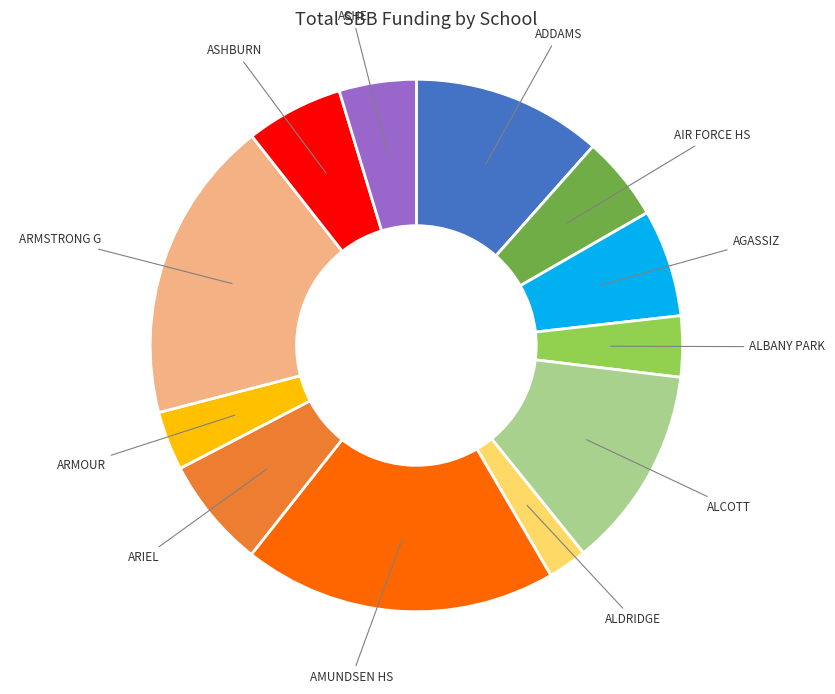

How many slices are in this pie chart?

12